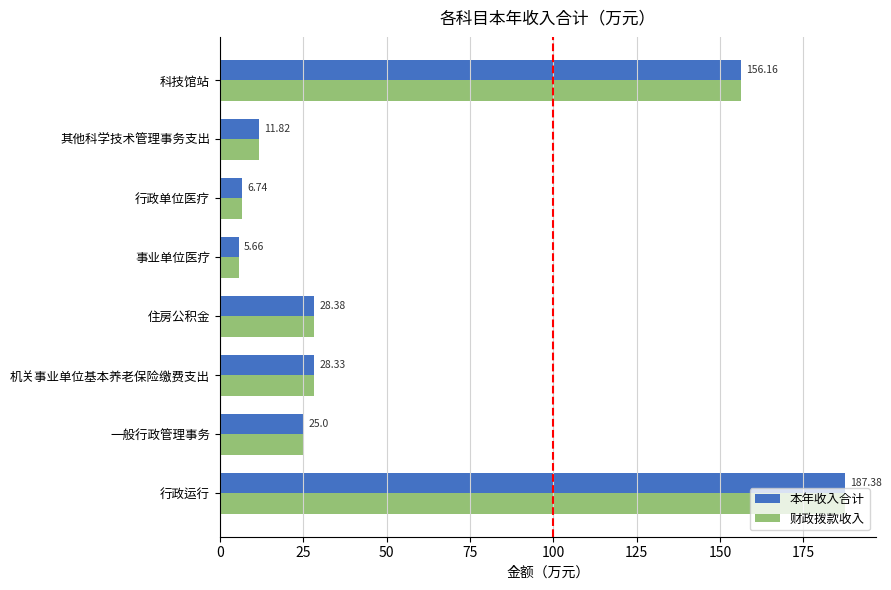

What is the average value of the 财政拨款收入 series?

56.2